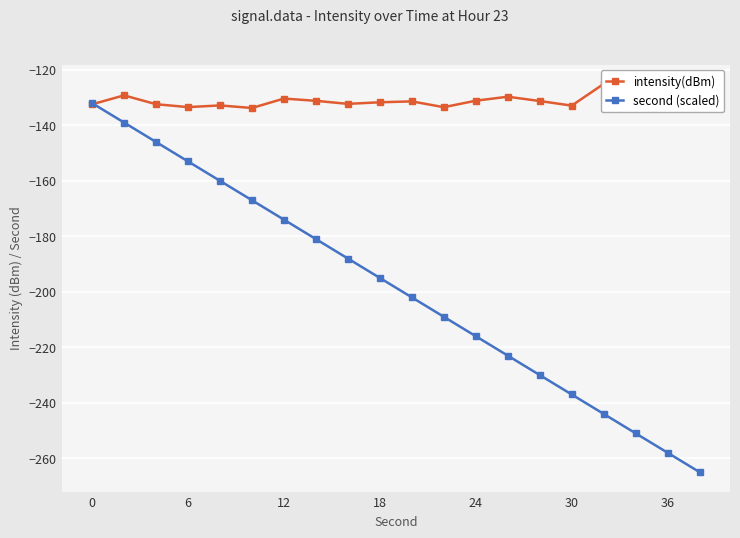

Rank the series by their average value, from highest to lowest.

intensity(dBm), second (scaled)